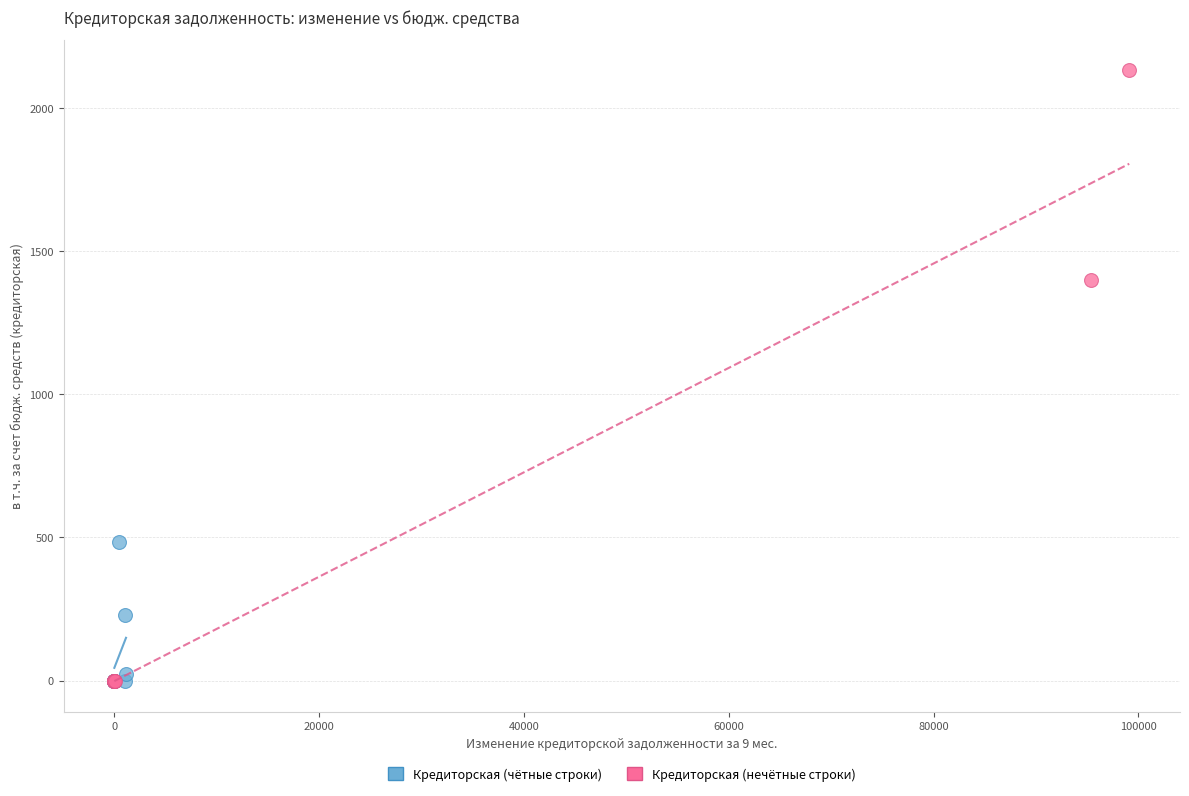

What are all the series names shown in the legend?

Кредиторская (чётные строки), Кредиторская (нечётные строки)